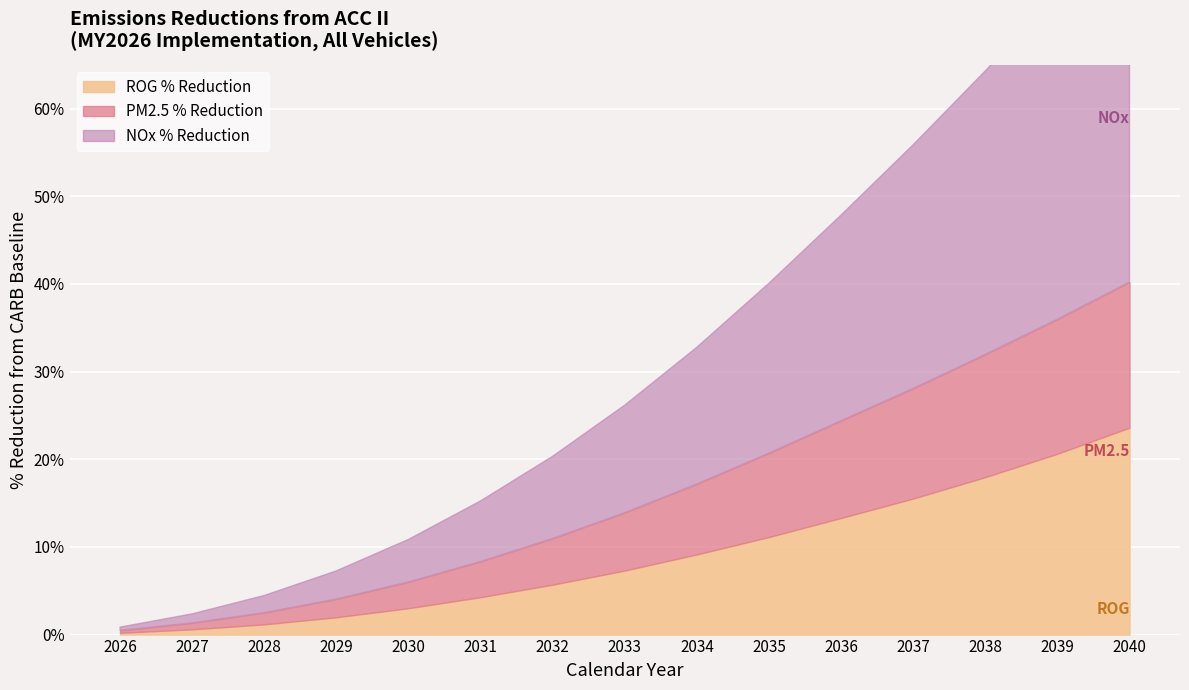

Is it true that PM2.5 % Reduction equals 0.1 at 2037?

True